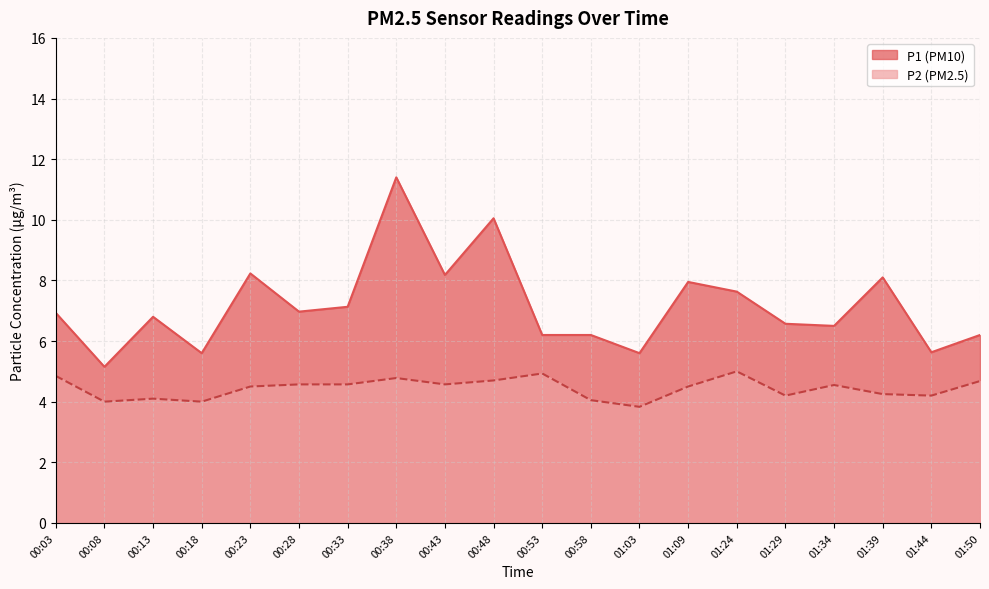

What is the sum of the P1 values at 00:48 and 00:33?

17.2